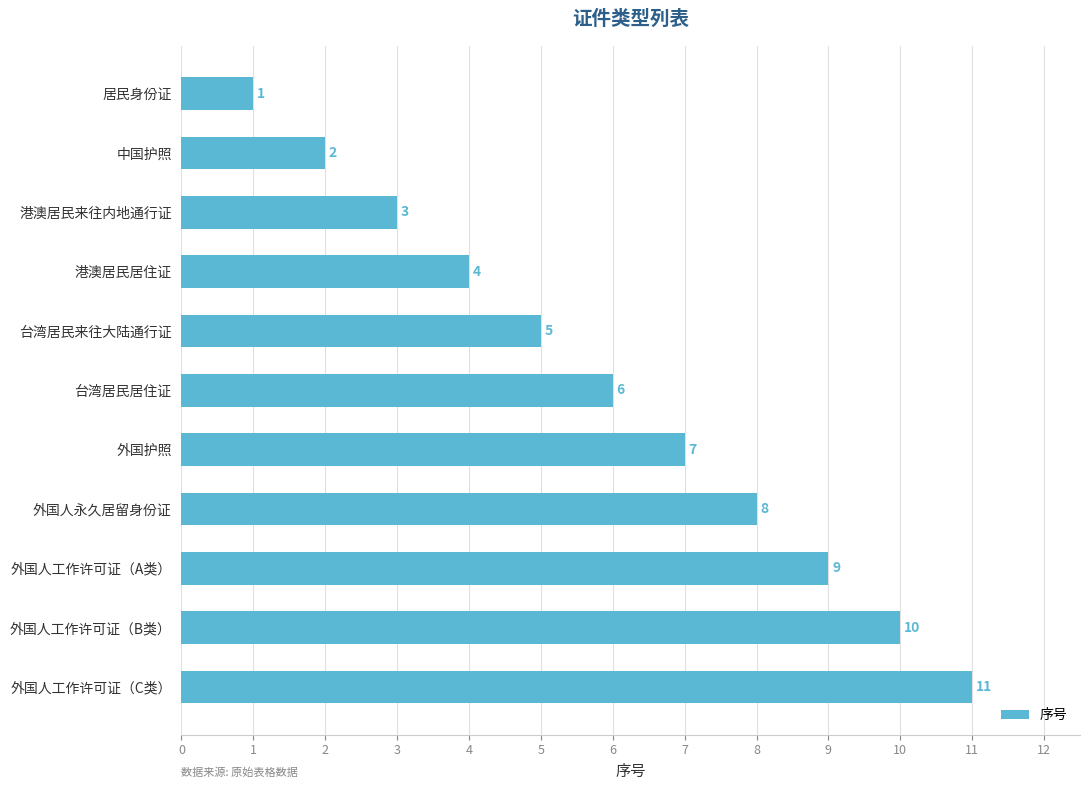

At which category does the chart reach its peak across all series?

外国人工作许可证（C类）